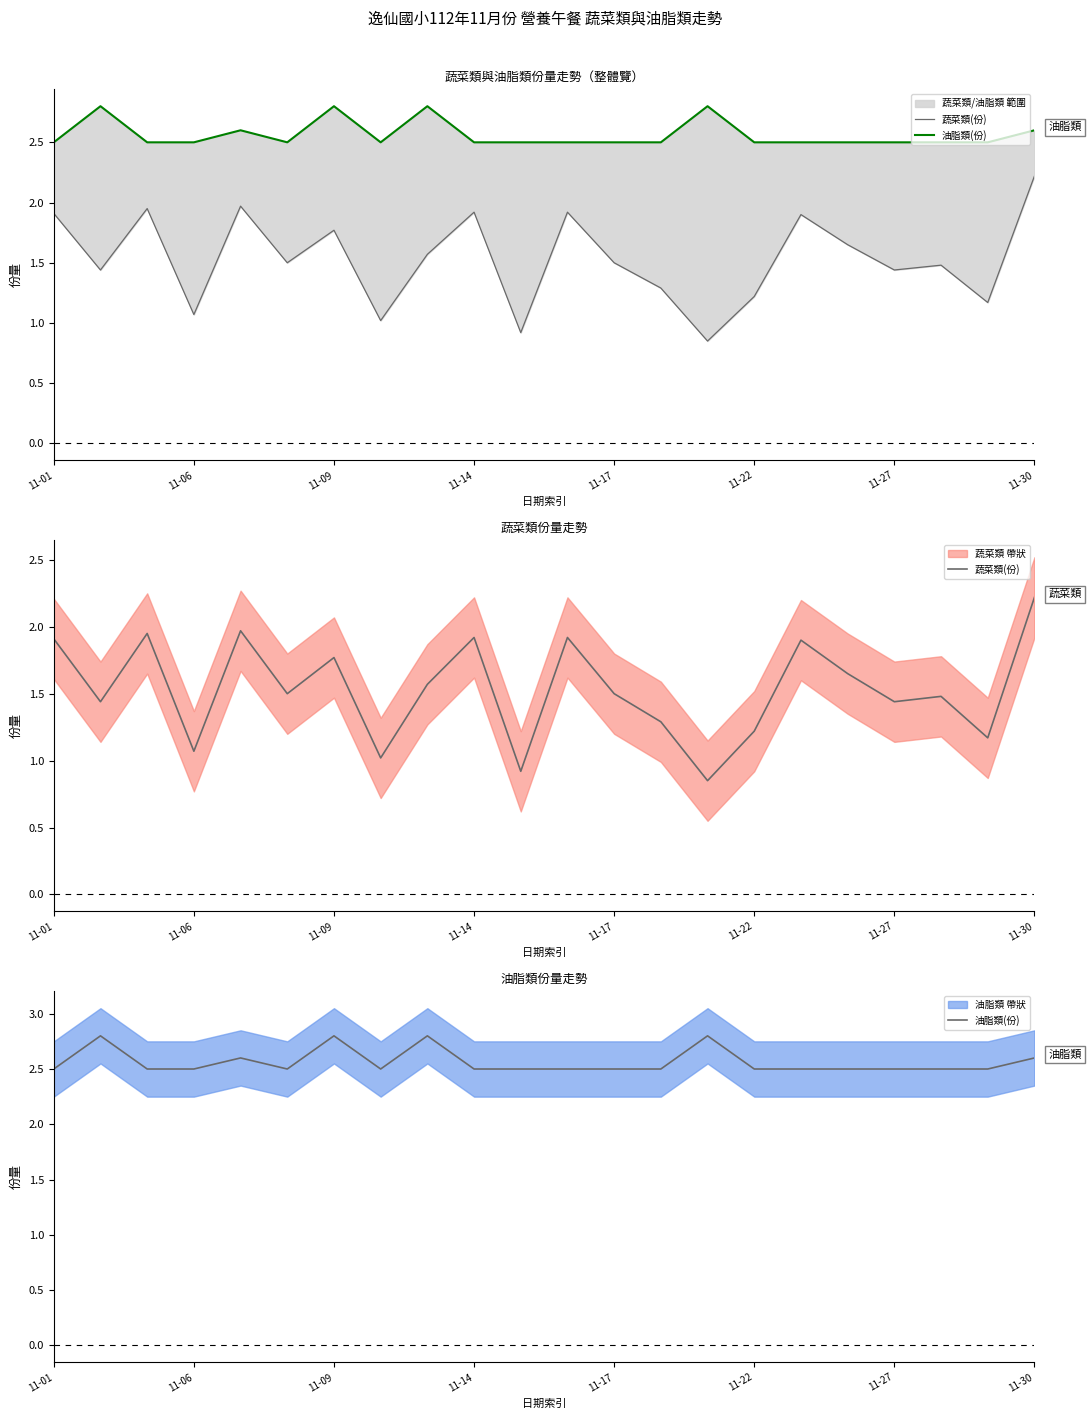

Read the 蔬菜類(份) value at 14.

0.8